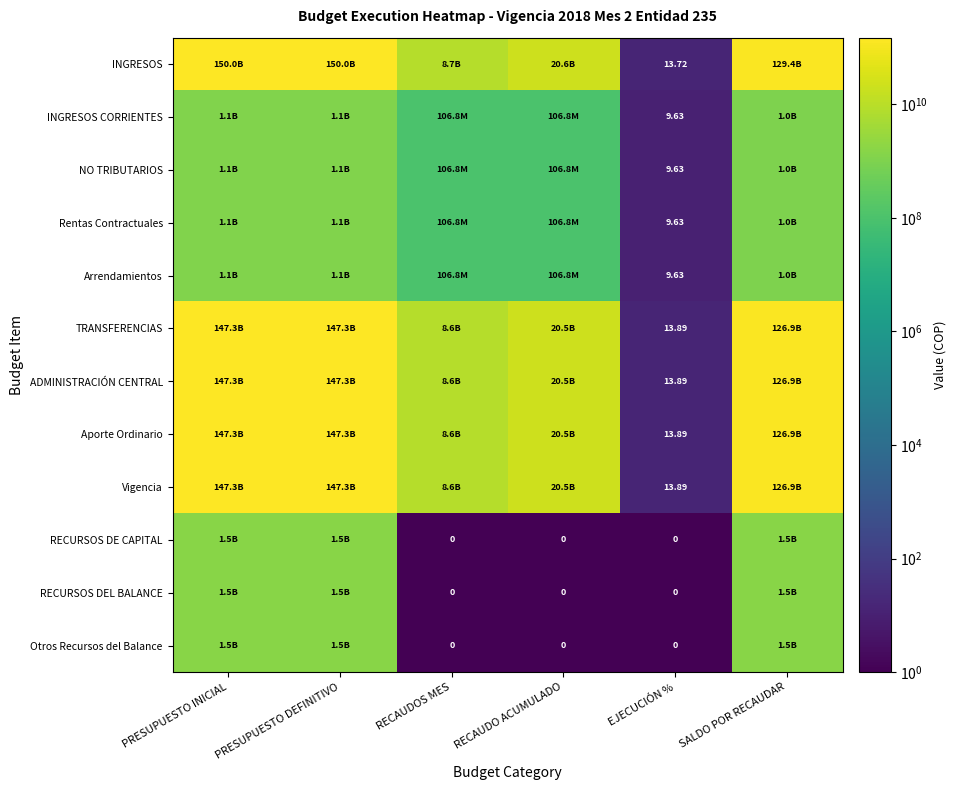

How many values in the ADMINISTRACIÓN CENTRAL series exceed 126877295501?

2